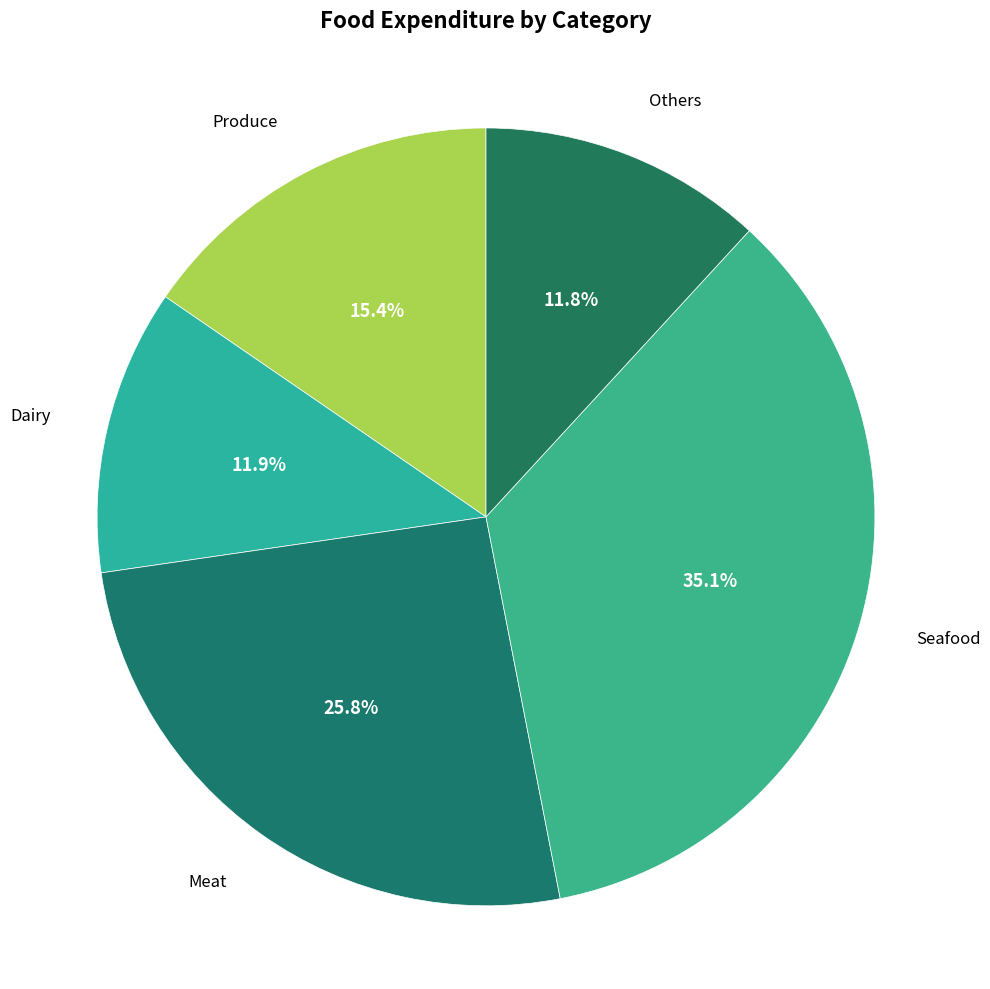

Count the number of slices in the pie.

5